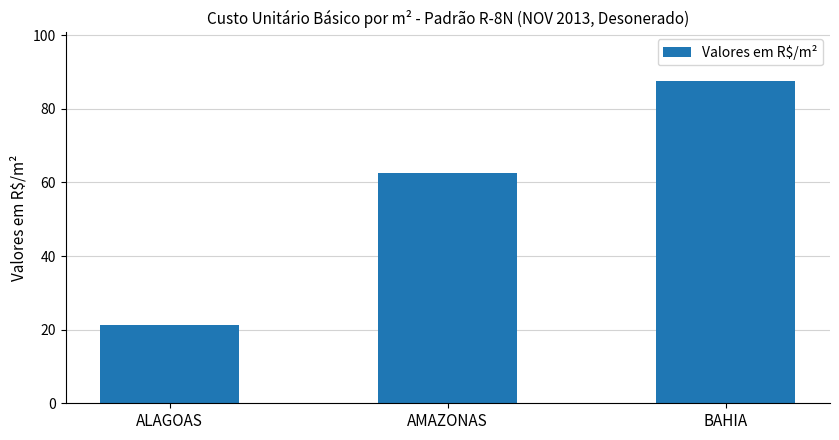

How many bars are there in total?

3